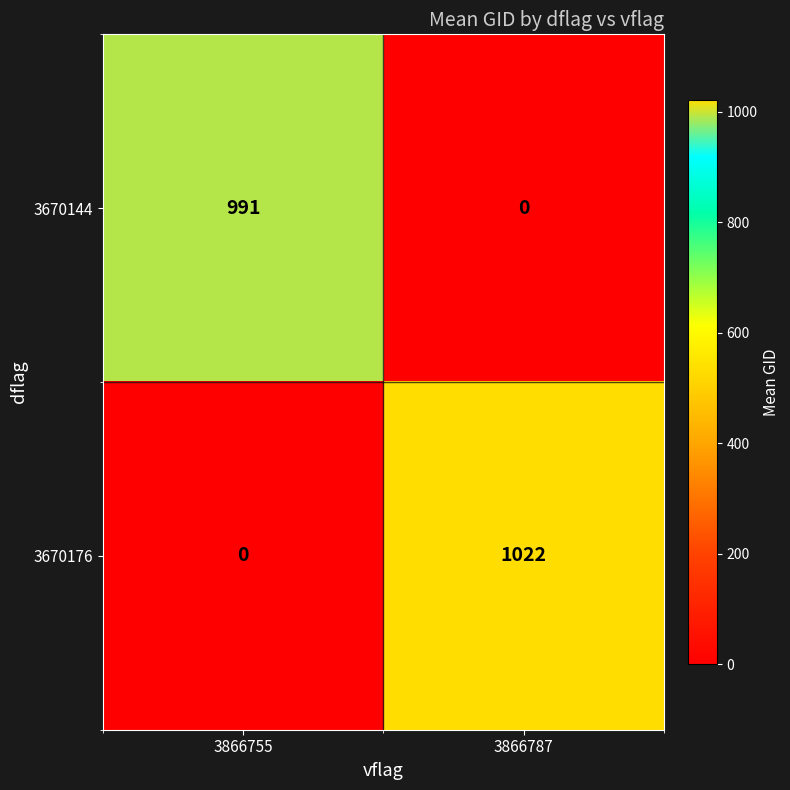

At which label does 3670176 reach its peak?

3866787